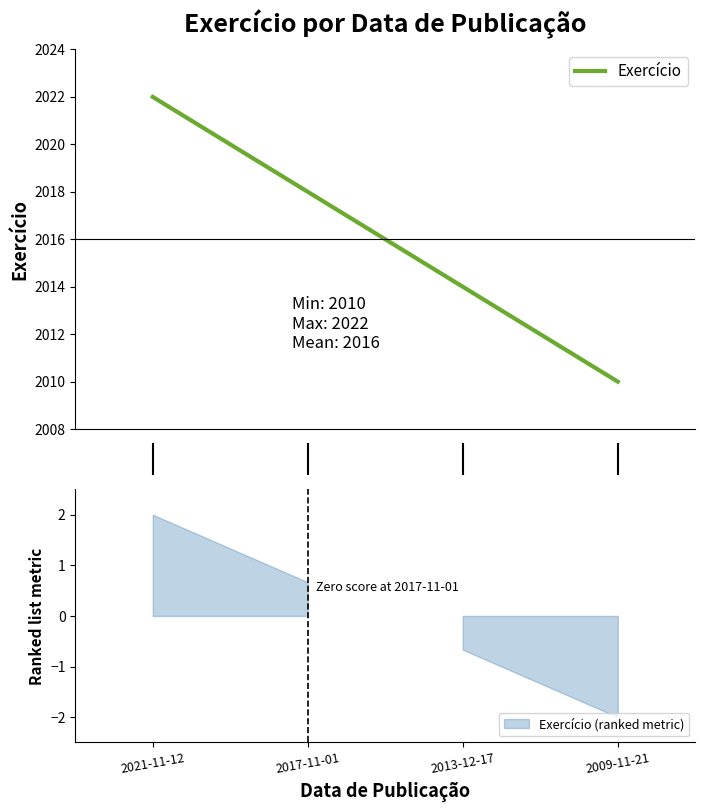

What is the maximum value shown in the chart?

2022